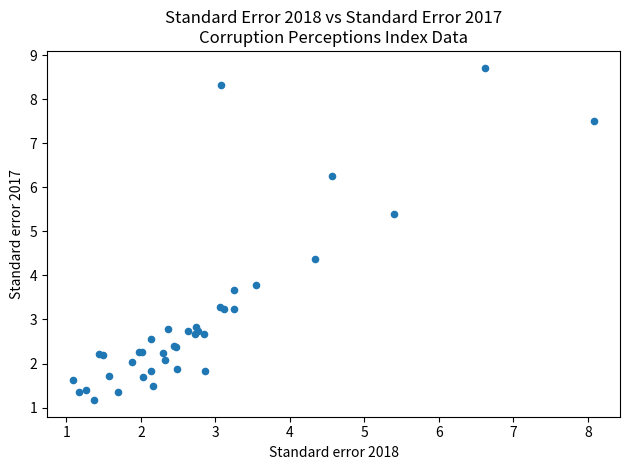

What Y value in the scatter plot is closest to 4?

3.8